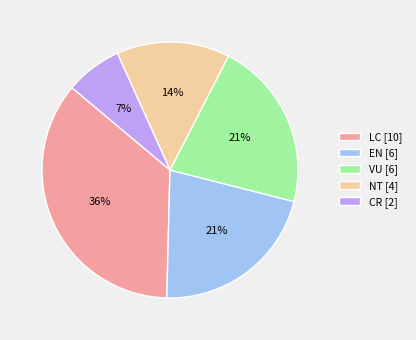

To the nearest percent, what is the difference between the largest and smallest slice percentages?

29%